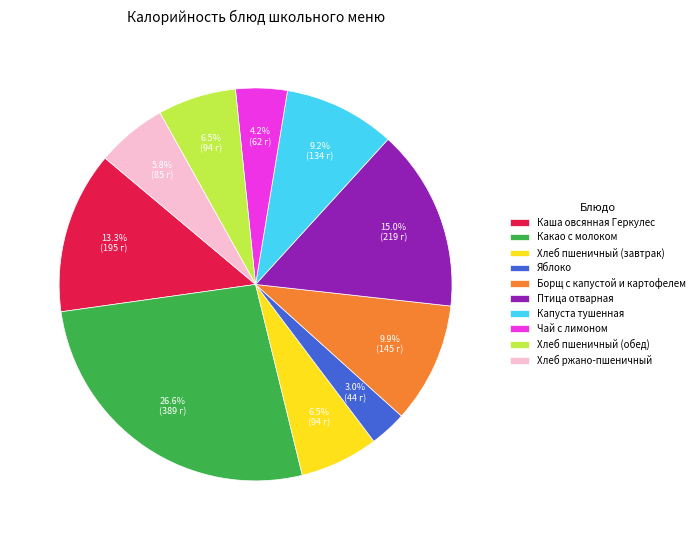

Is there a majority slice in this chart?

No